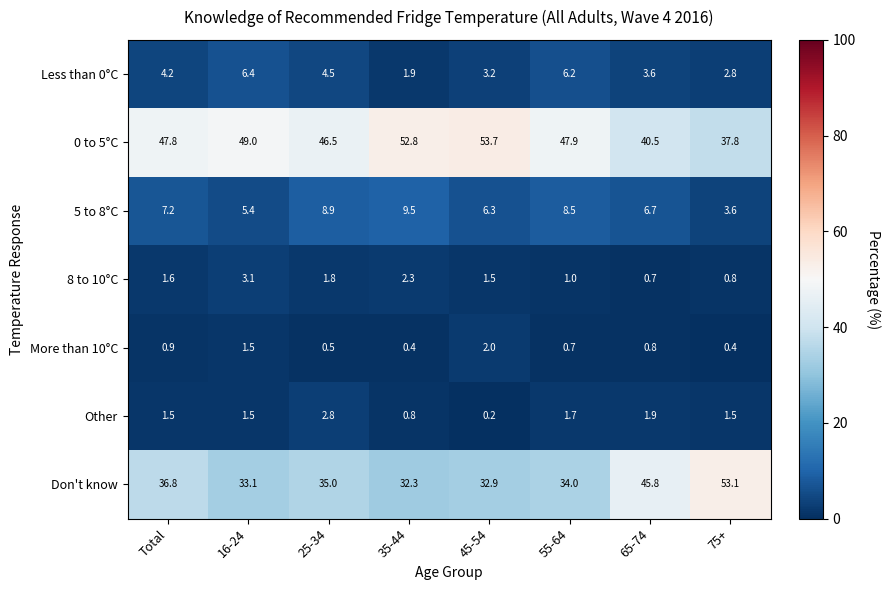

True or false: 0 to 5°C has a value of 52.8 at 35-44.

True